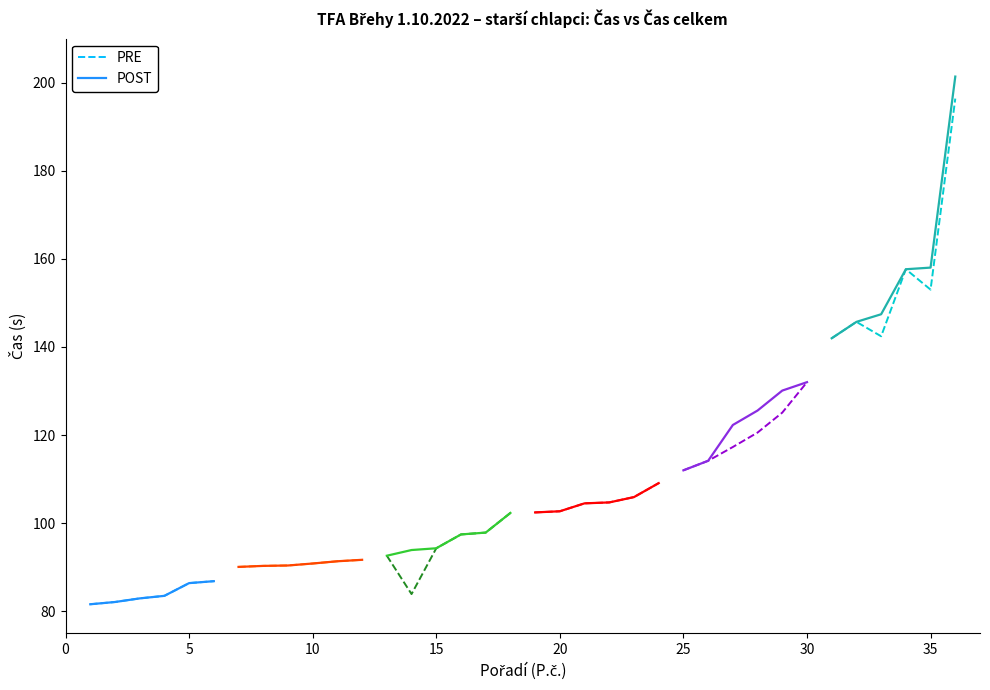

What is the minimum value shown in the chart?

81.6